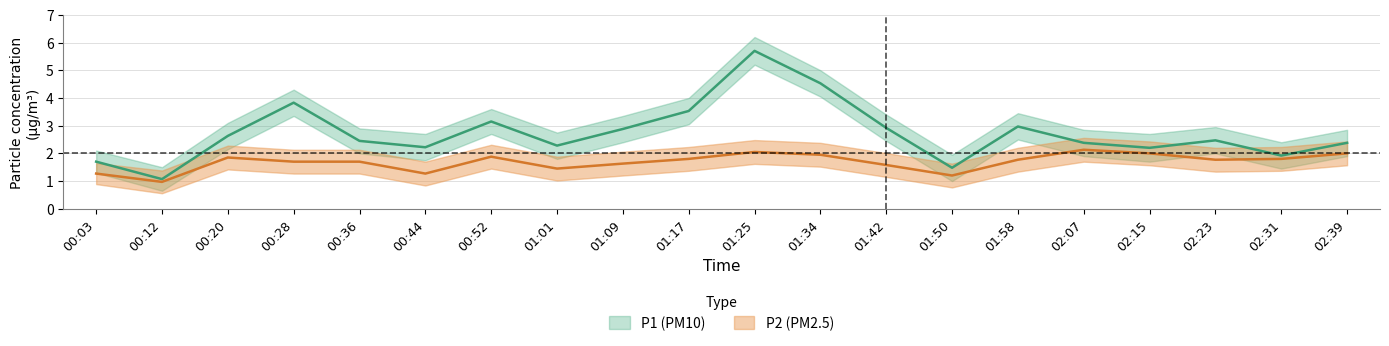

The P2_lower series shows 1.7 at 01:01. True or false?

False